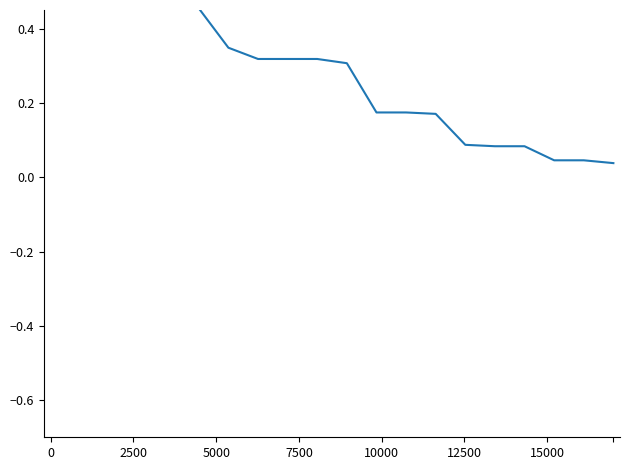

How many lines are shown in the chart?

1